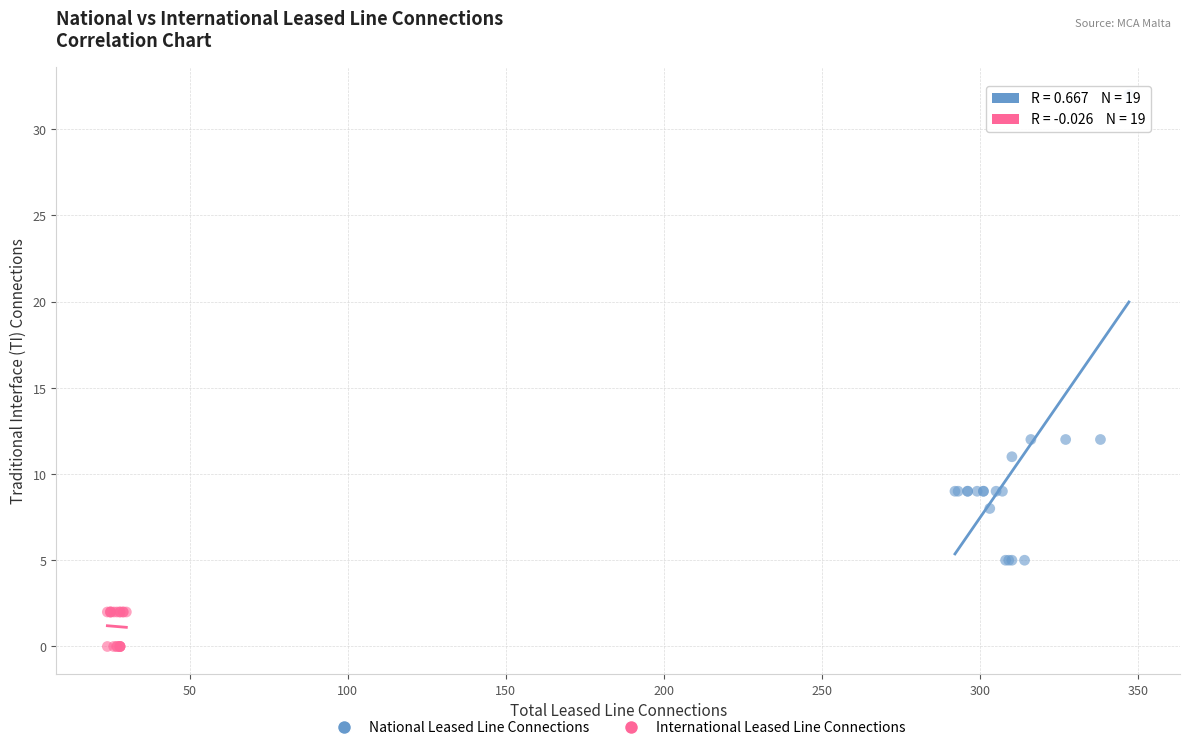

Which series reaches the minimum Y coordinate?

International Leased Line Connections